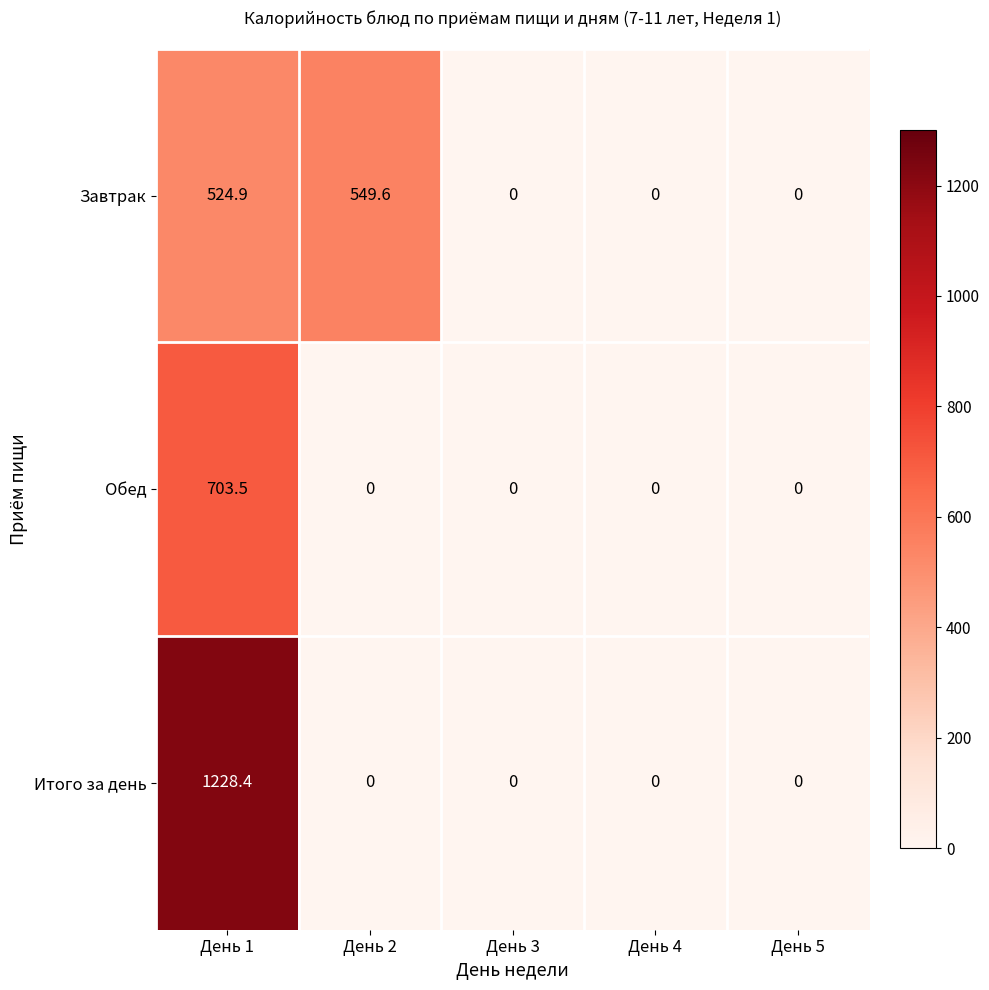

Which series has the largest range (max minus min)?

Итого за день